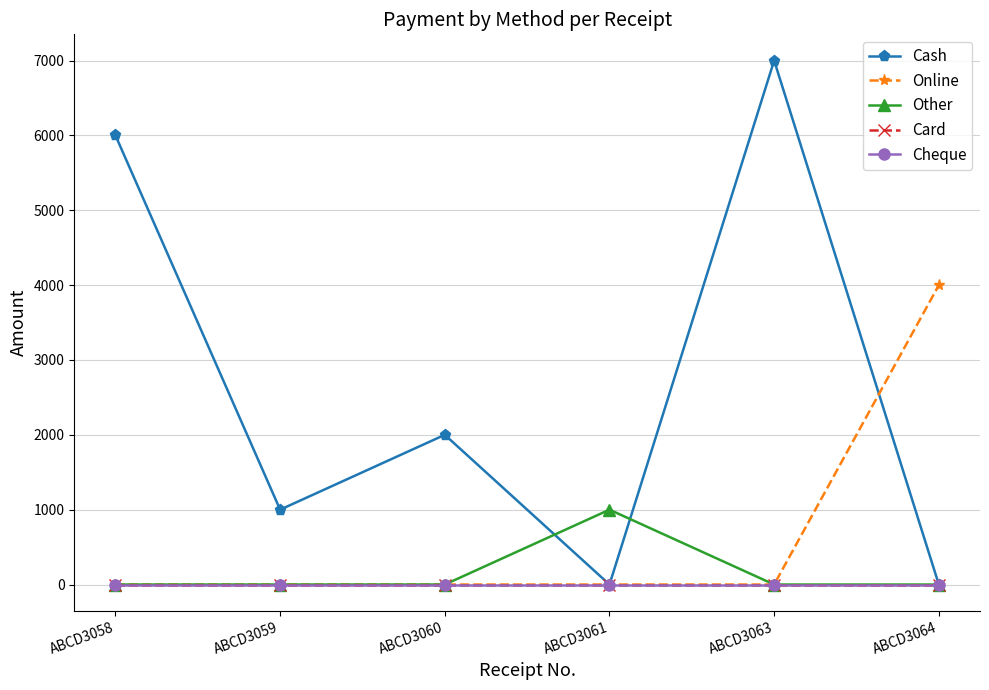

Is the value of Card at ABCD3059 greater than the value of Cash at ABCD3064?

No